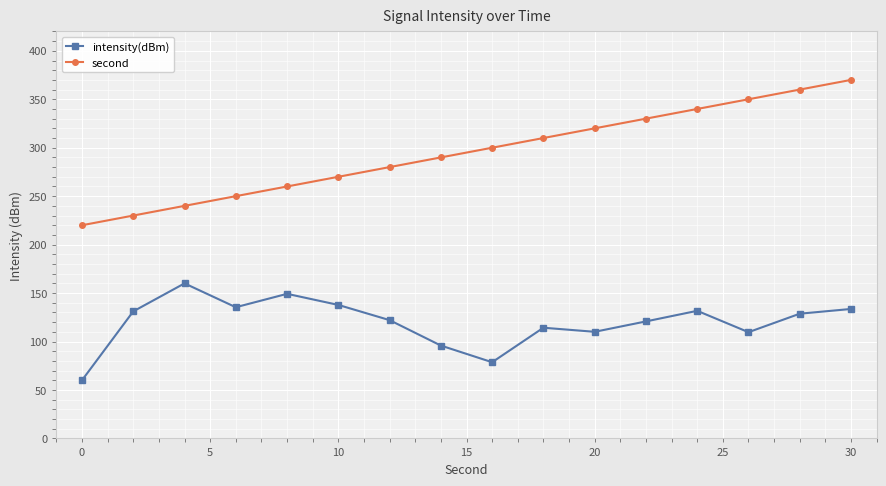

List the series in order of their overall mean, highest first.

second, intensity(dBm)